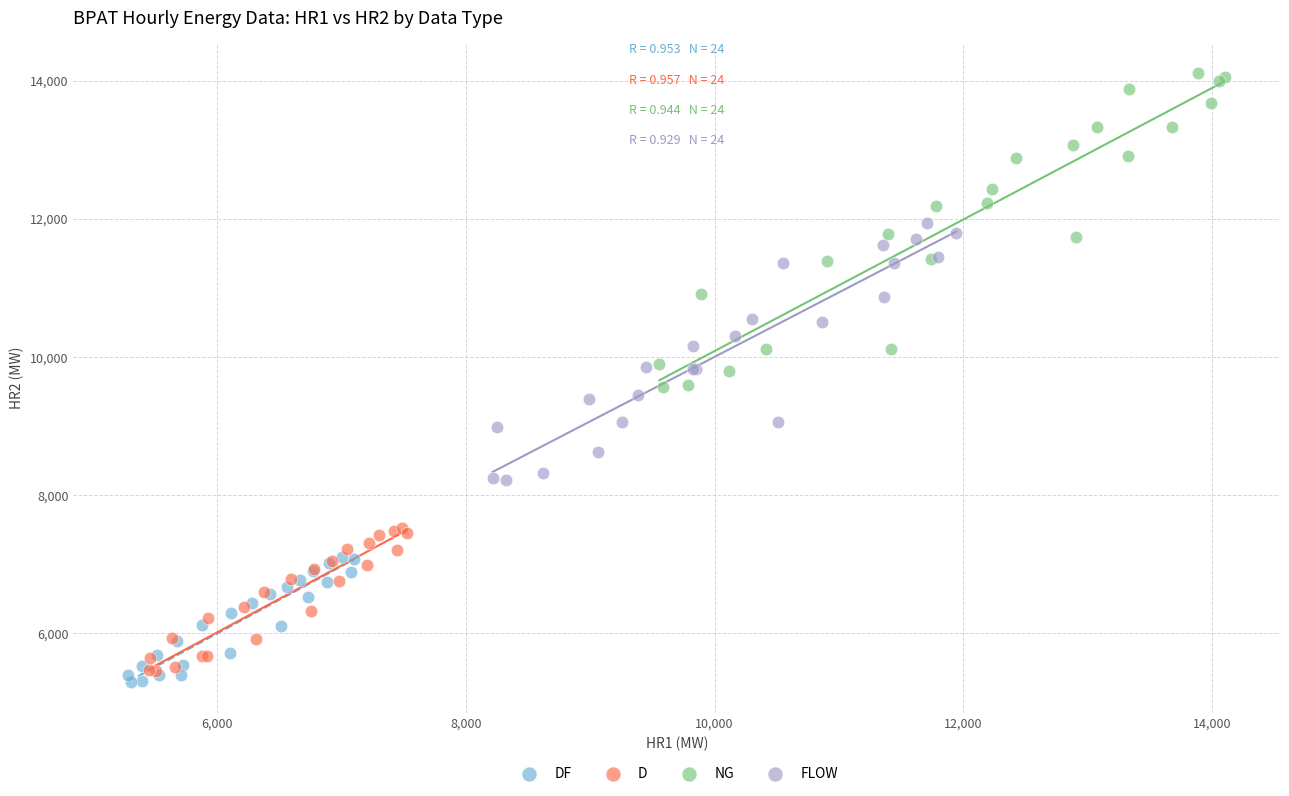

Which series contains the highest Y value?

NG